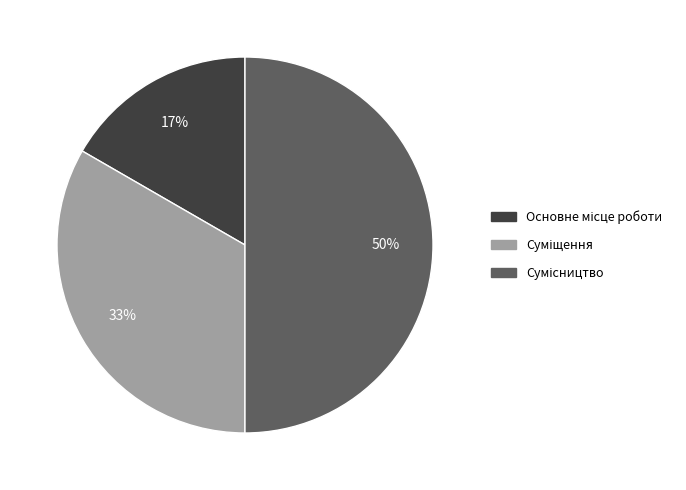

To the nearest percent, what portion does Основне місце роботи represent?

17%